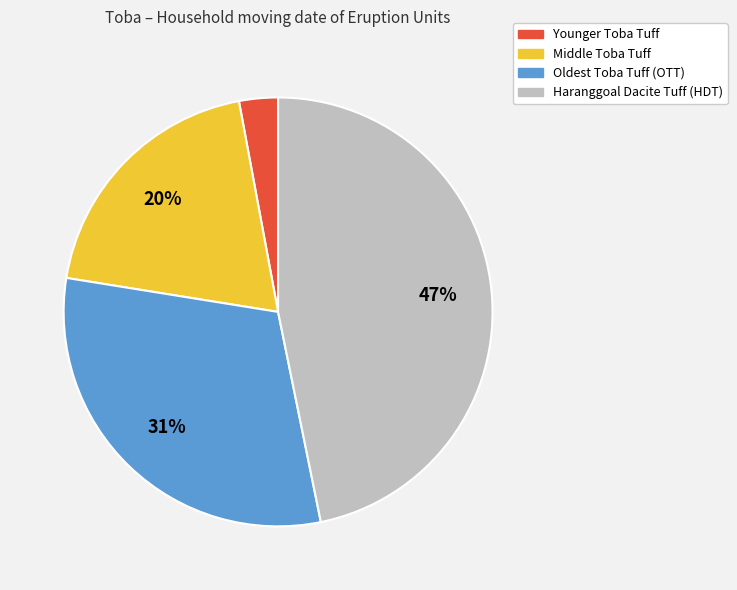

To the nearest percent, what portion does Middle Toba Tuff represent?

20%